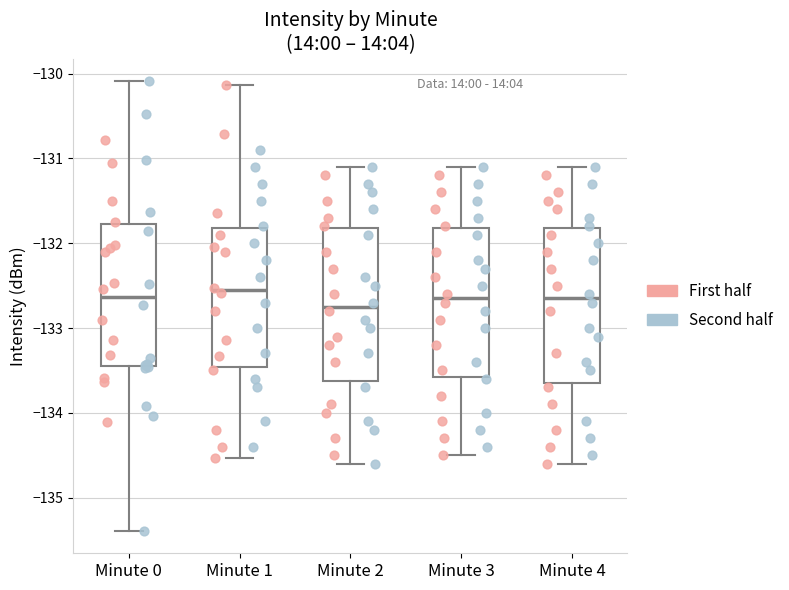

Where is the upper edge of the box for Minute 0 on the y-axis? The values are not printed on the chart, so give them approximately, as read against the axis.

-131.8